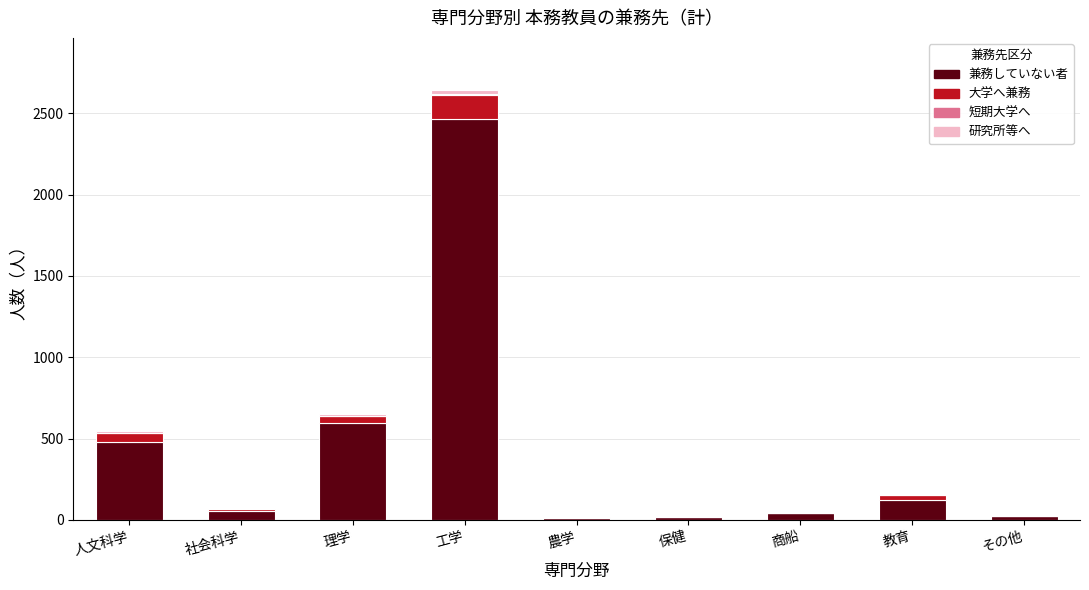

Is it true that 兼務していない者 equals 853 at 人文科学?

False